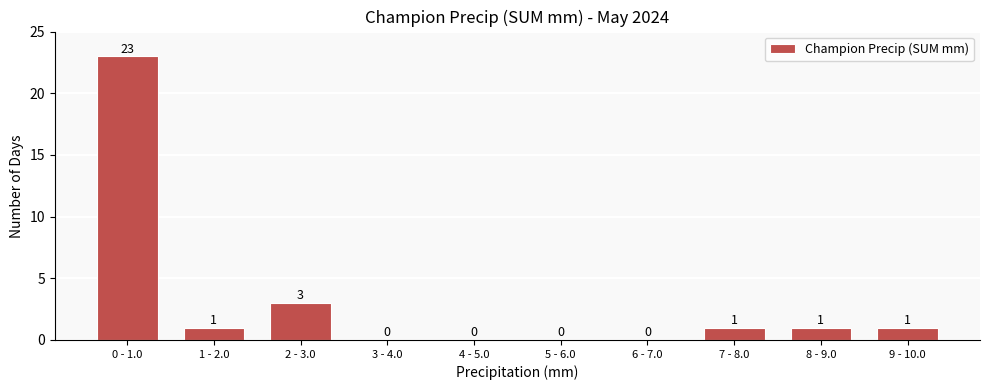

Reading left to right, transcribe all the data shown in this chart.

0 - 1.0=23	1 - 2.0=1	2 - 3.0=3	3 - 4.0=0	4 - 5.0=0	5 - 6.0=0	6 - 7.0=0	7 - 8.0=1	8 - 9.0=1	9 - 10.0=1